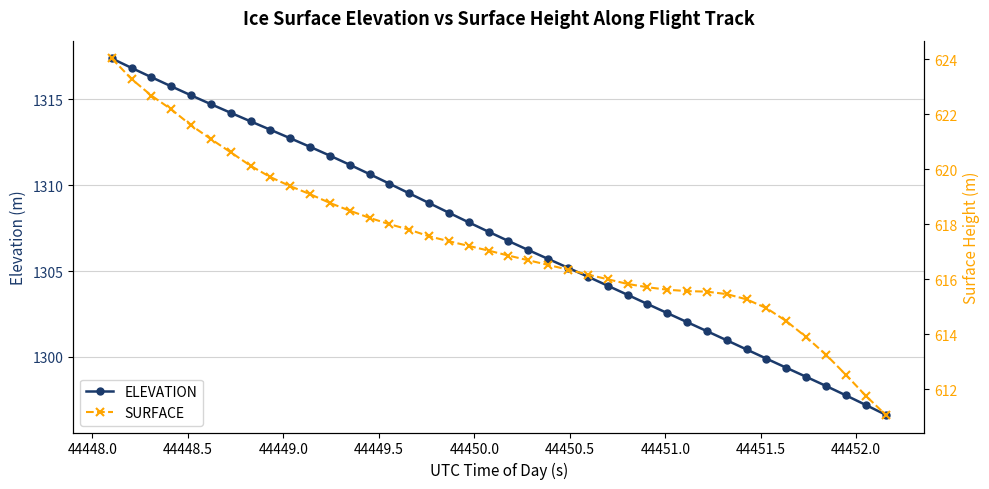

How many data points in SURFACE are less than 617?

20